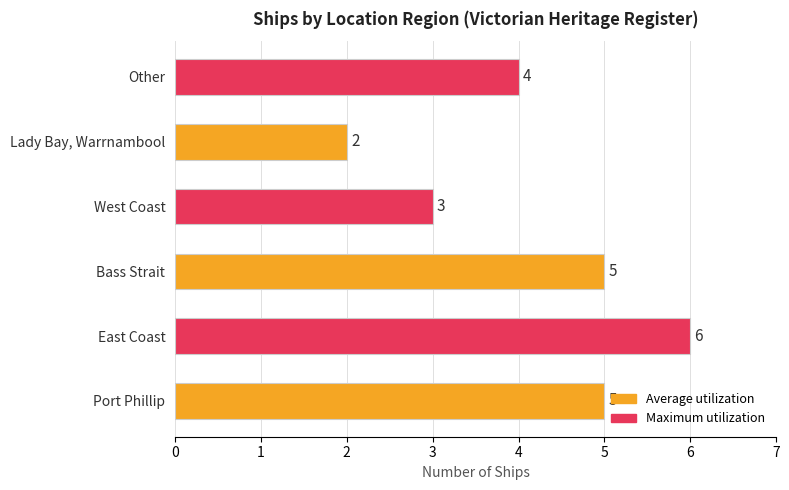

What is the difference between the maximum and second lowest values?

3